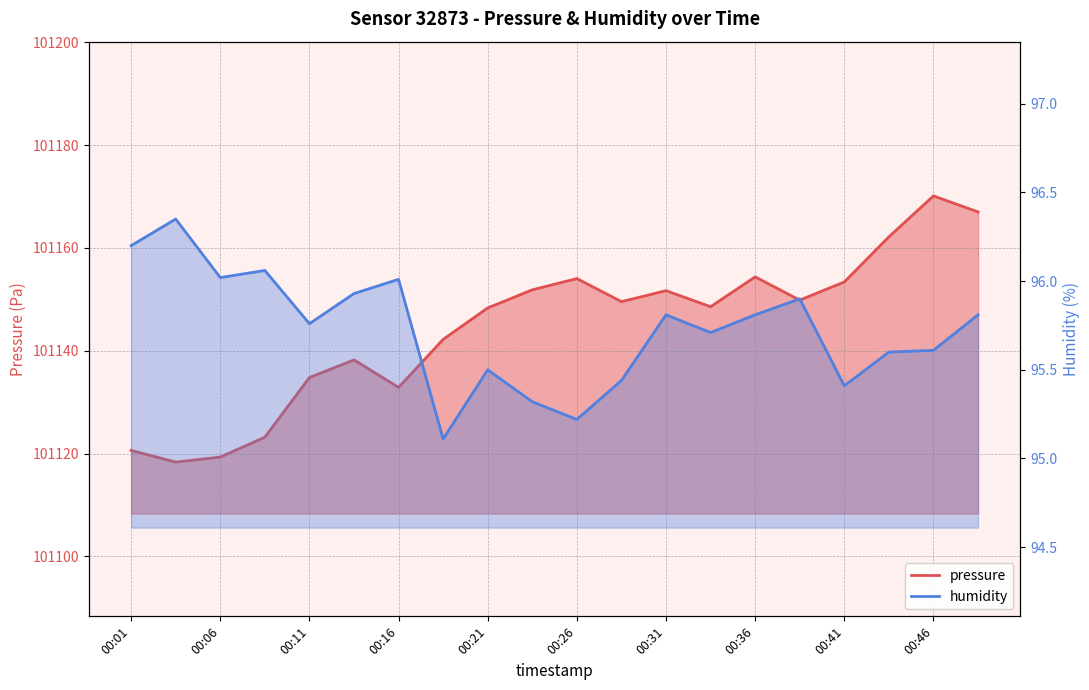

Which category has the highest value across all series?

00:46